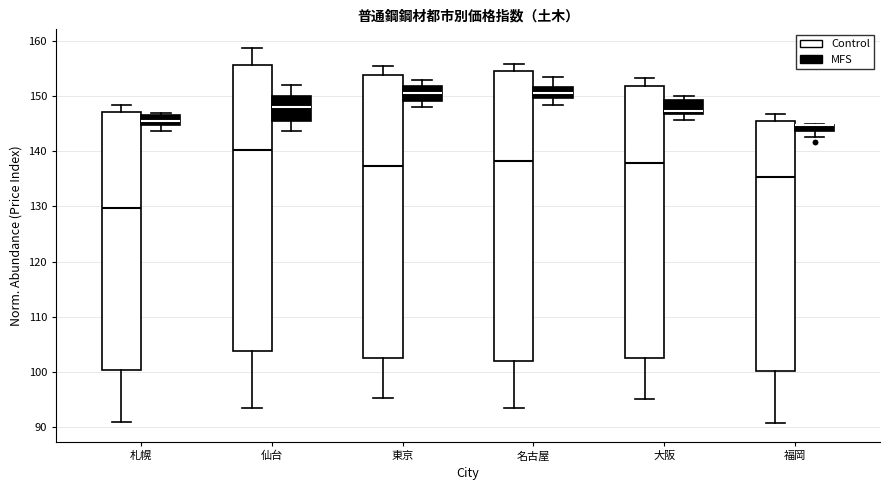

Where does the upper whisker of the box for 大阪 (Control) end on the y-axis? The values are not printed on the chart, so give them approximately, as read against the axis.

153